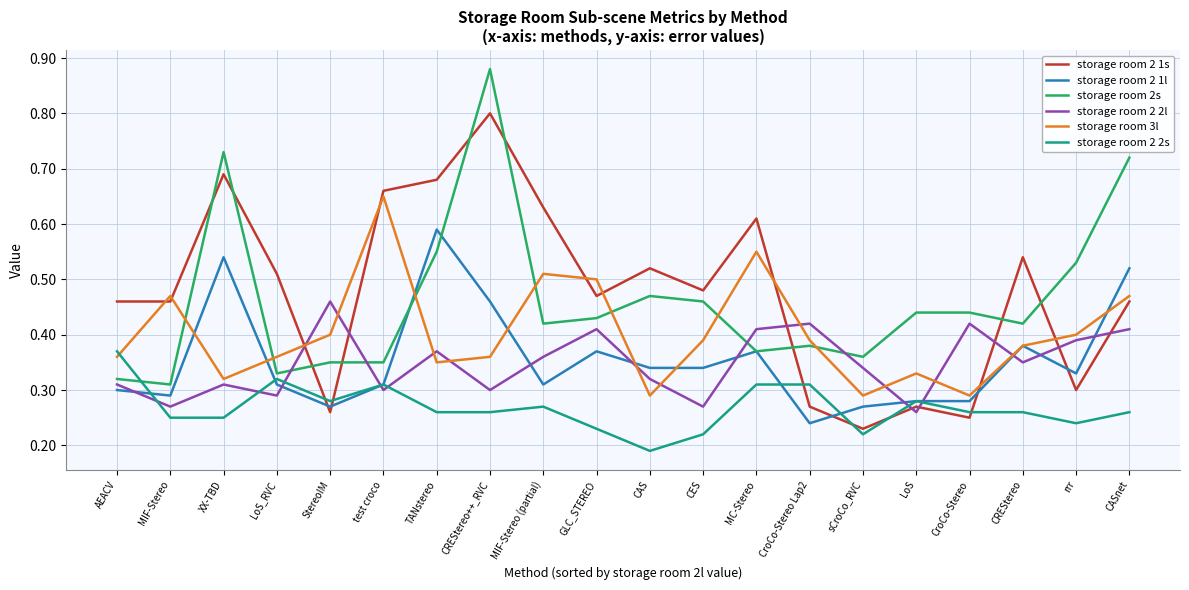

How many lines are shown in the chart?

6